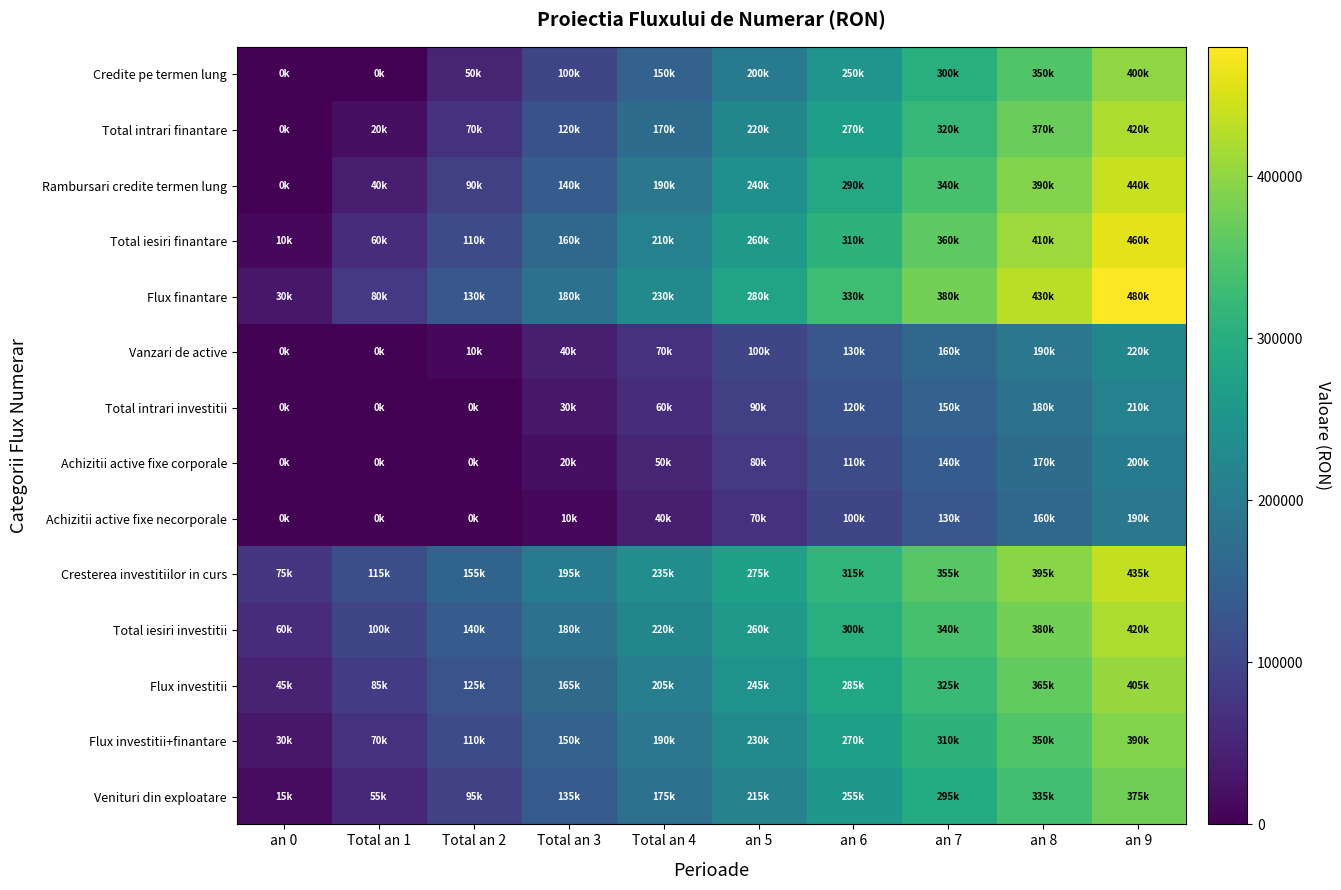

What is the total value across all series at Total an 4?

2195000